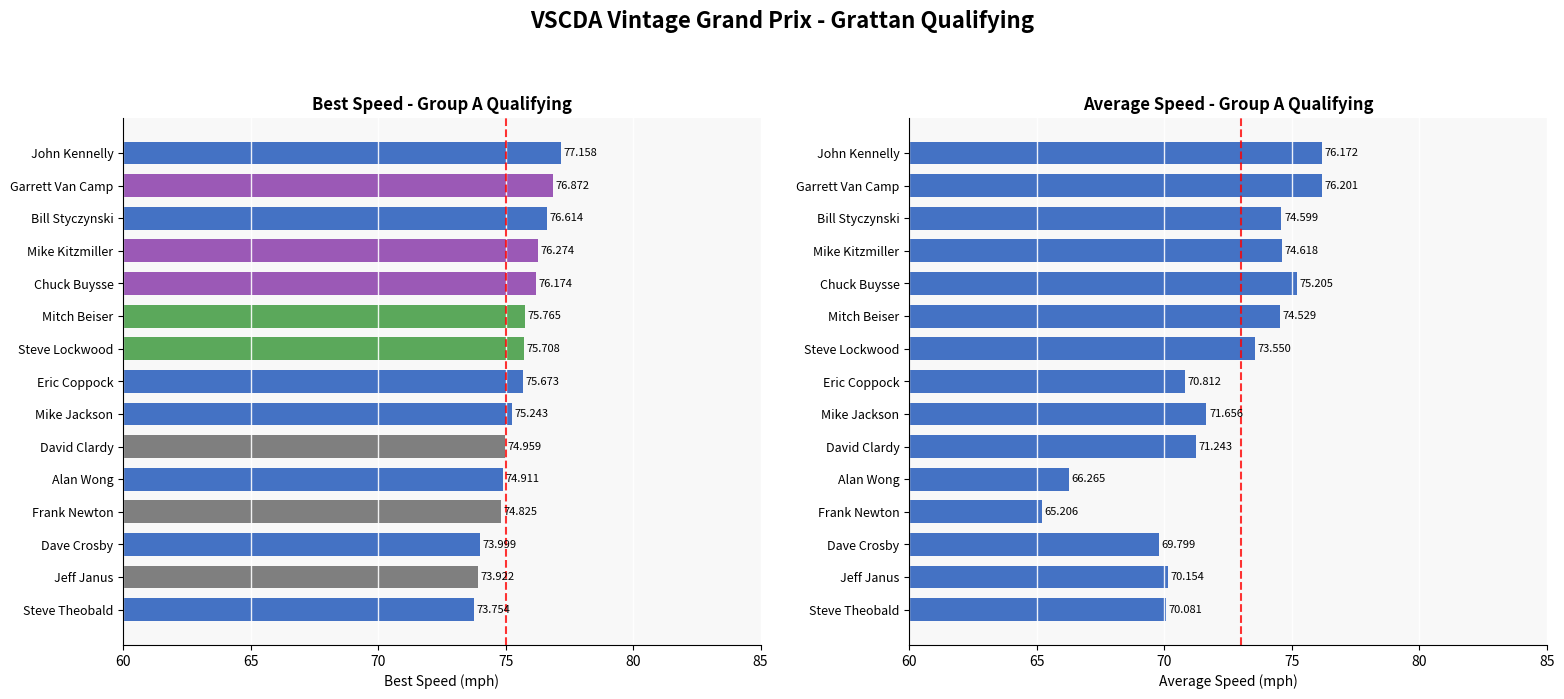

Rank the series by their maximum value, from highest to lowest.

Best Speed, Average Speed